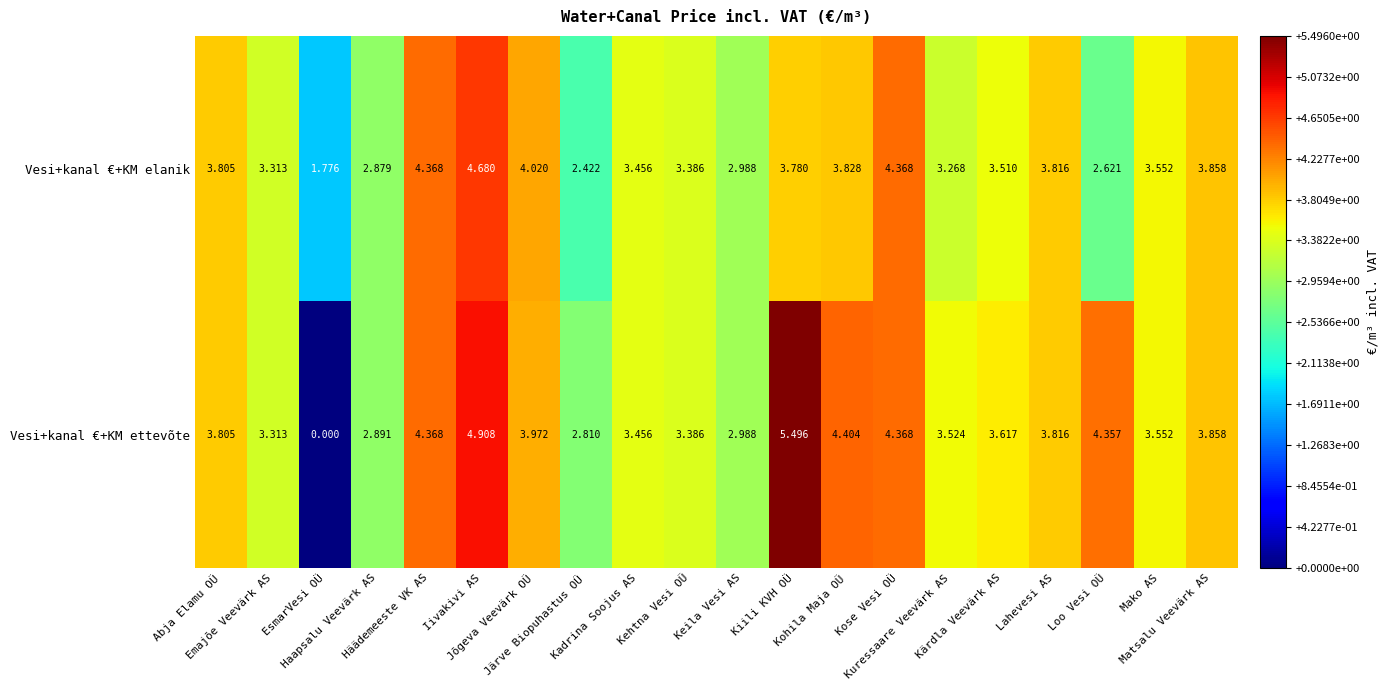

List the series in order of their overall mean, highest first.

Vesi+kanal €+KM ettevõte, Vesi+kanal €+KM elanik